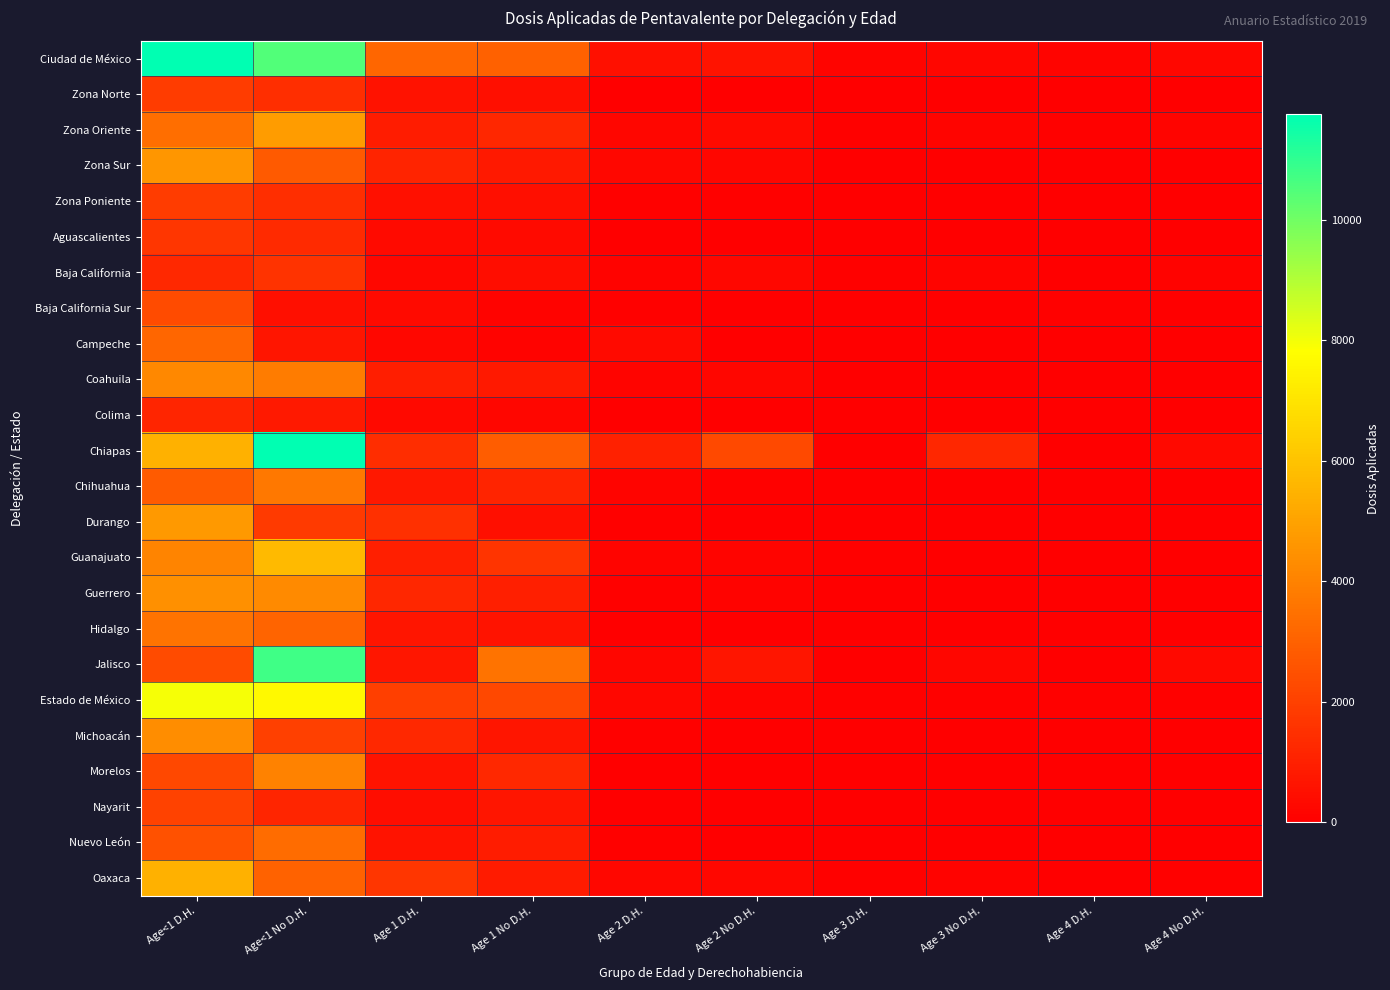

At which category is the sum across all series the highest?

Age<1 No D.H.